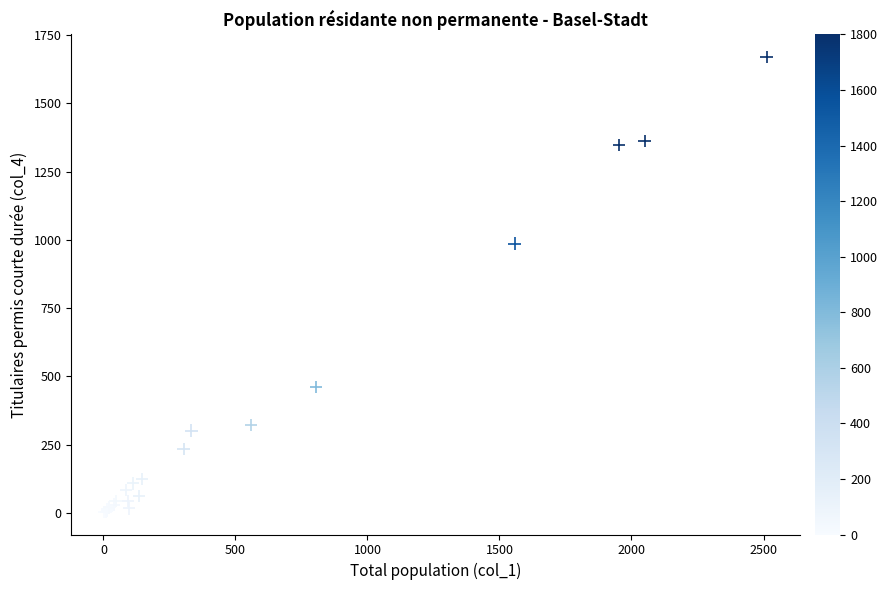

What Y value in the scatter plot is closest to 836?

986